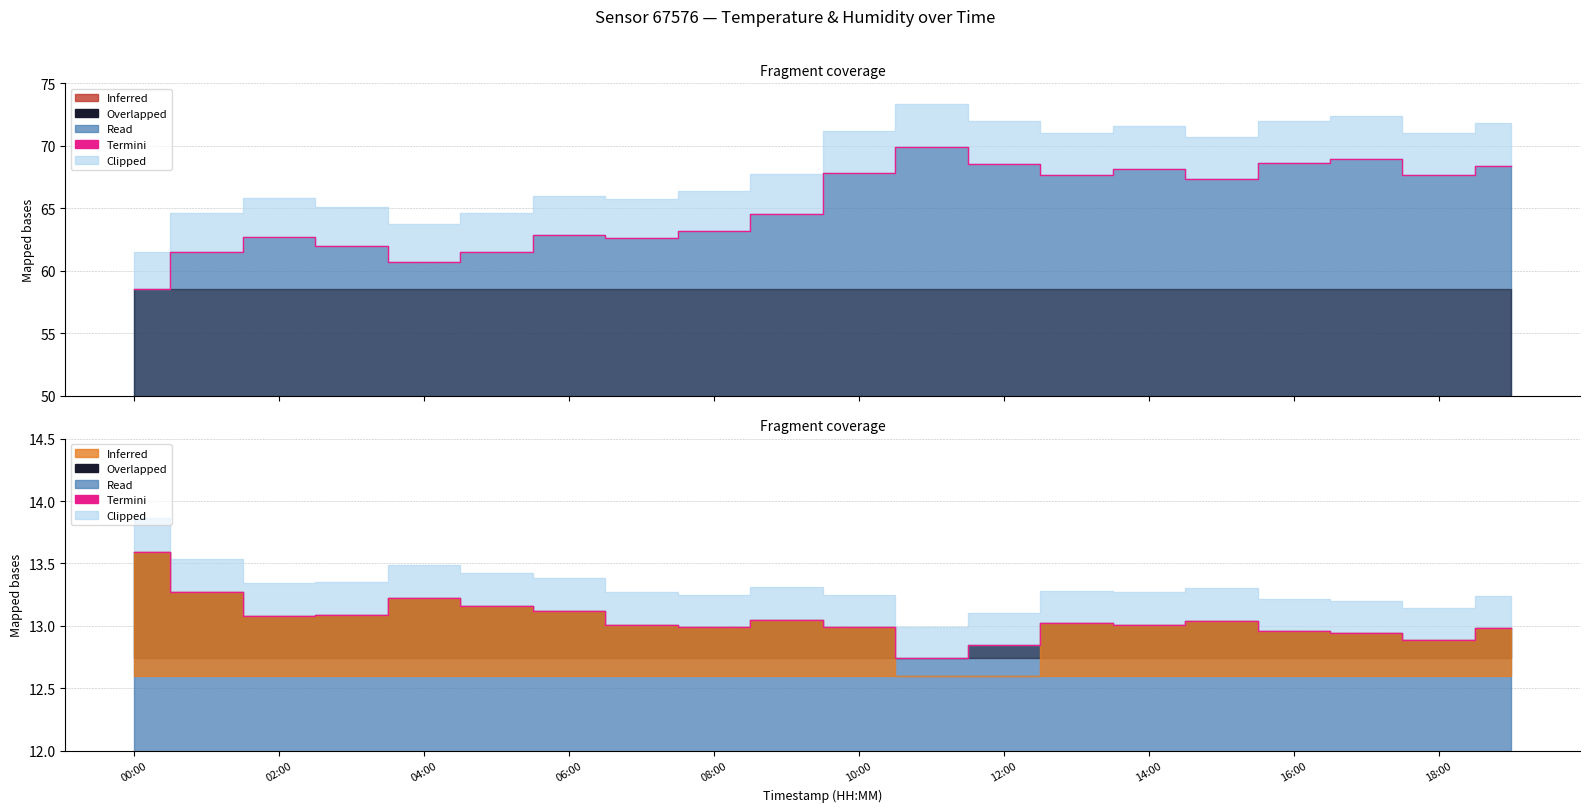

At which label is the value closest to 13?

14:00